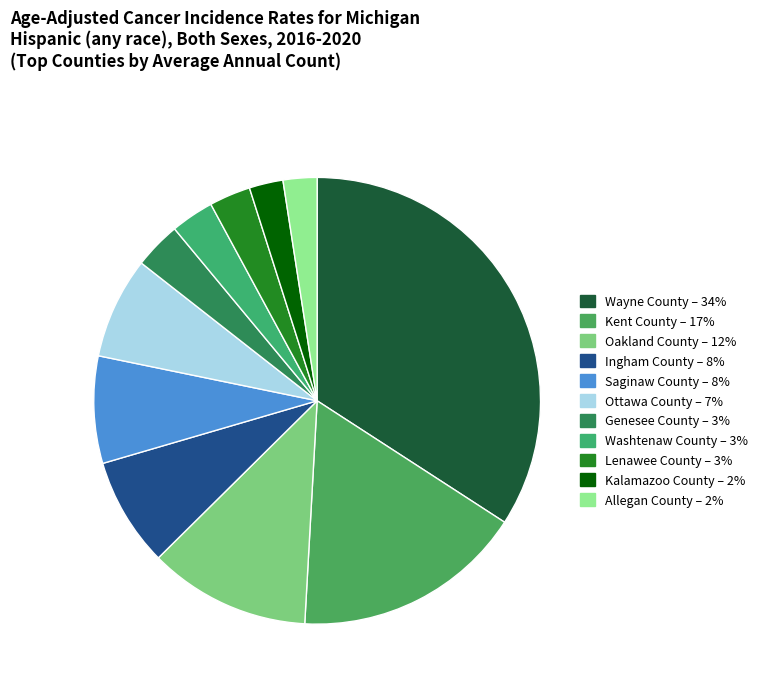

What percentage is the Saginaw County slice, to the nearest percent?

8%